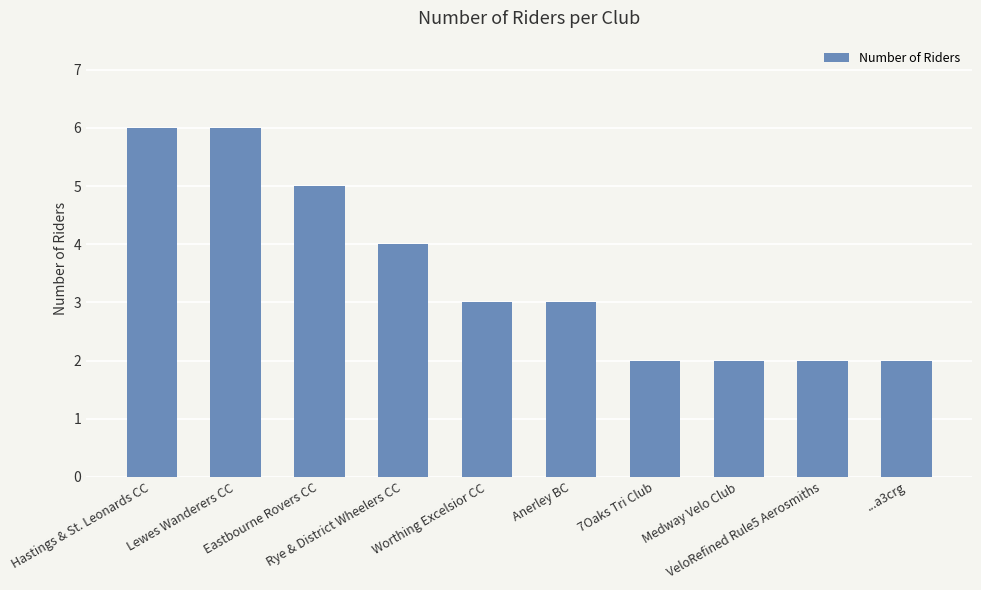

What is the smallest value displayed?

2